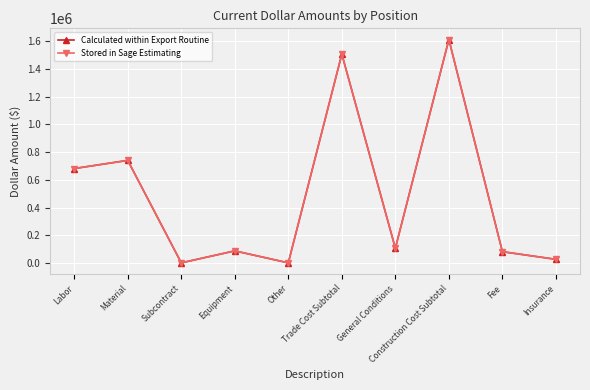

The value of Stored in Sage Estimating at Other is 0.0. True or false?

True